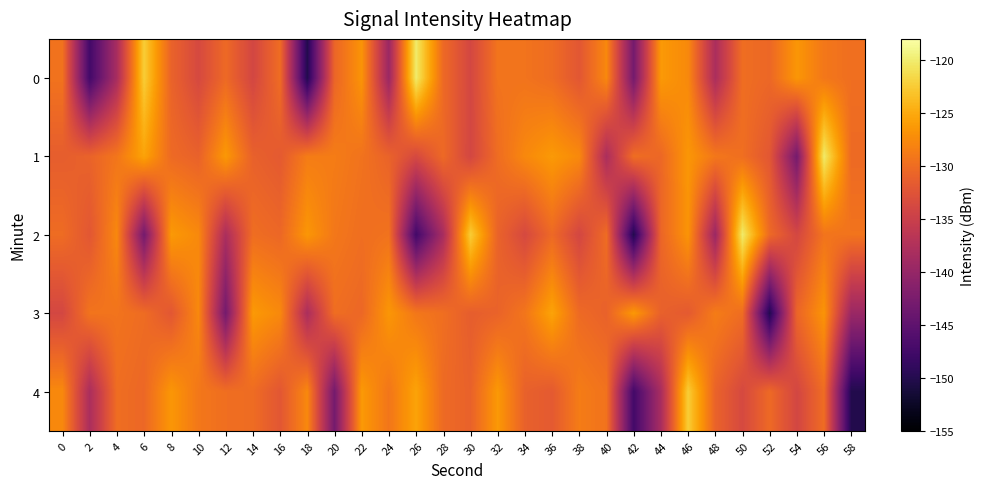

What is the difference between the highest and lowest values at 52?

19.9